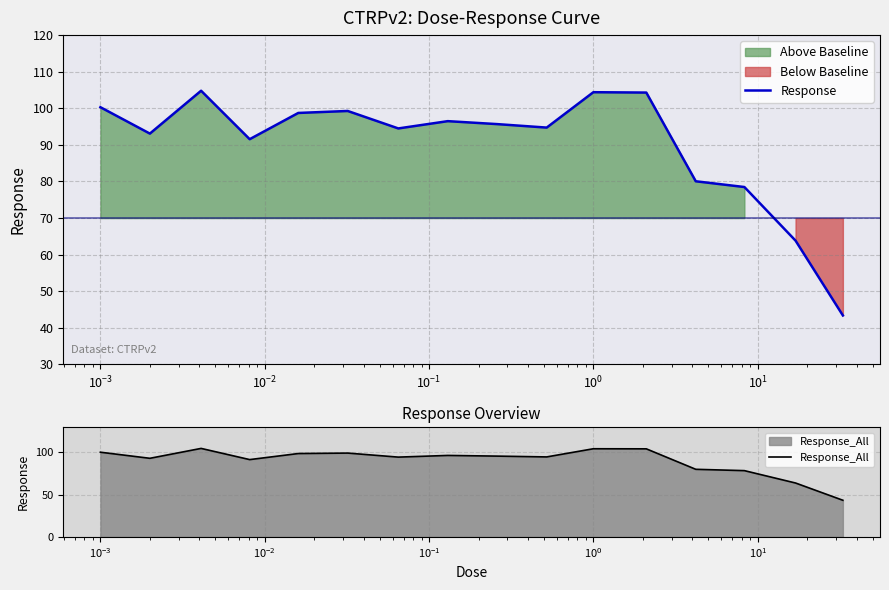

Reading left to right, extract all data points from this chart.

Response: 100.3	93.1	104.8	91.6	98.7	99.3	94.5	96.5	95.7	94.7	104.4	104.3	80.1	78.5	63.8	43.4
Response_All: 100.3	93.1	104.8	91.6	98.7	99.3	94.5	96.5	95.7	94.7	104.4	104.3	80.1	78.5	63.8	43.4